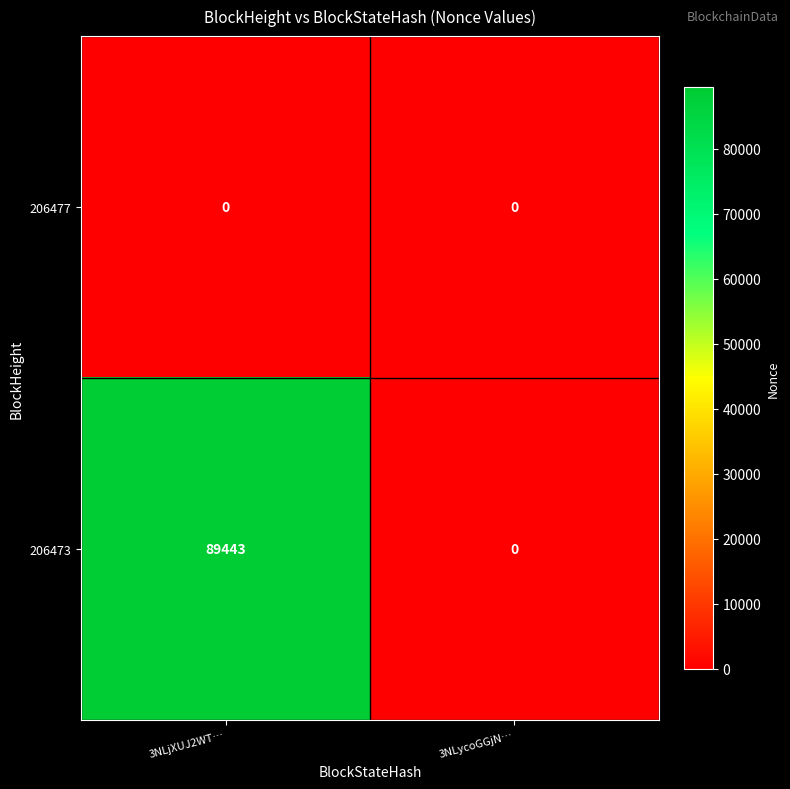

What is the difference between the maximum and minimum values in the 206473 series?

89443